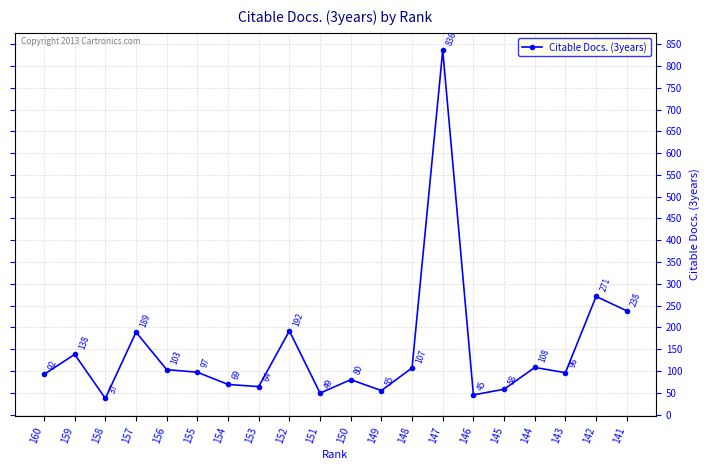

Reading left to right, list all the values displayed in this chart.

92	138	37	189	103	97	69	64	192	49	80	55	107	836	45	58	108	96	271	238